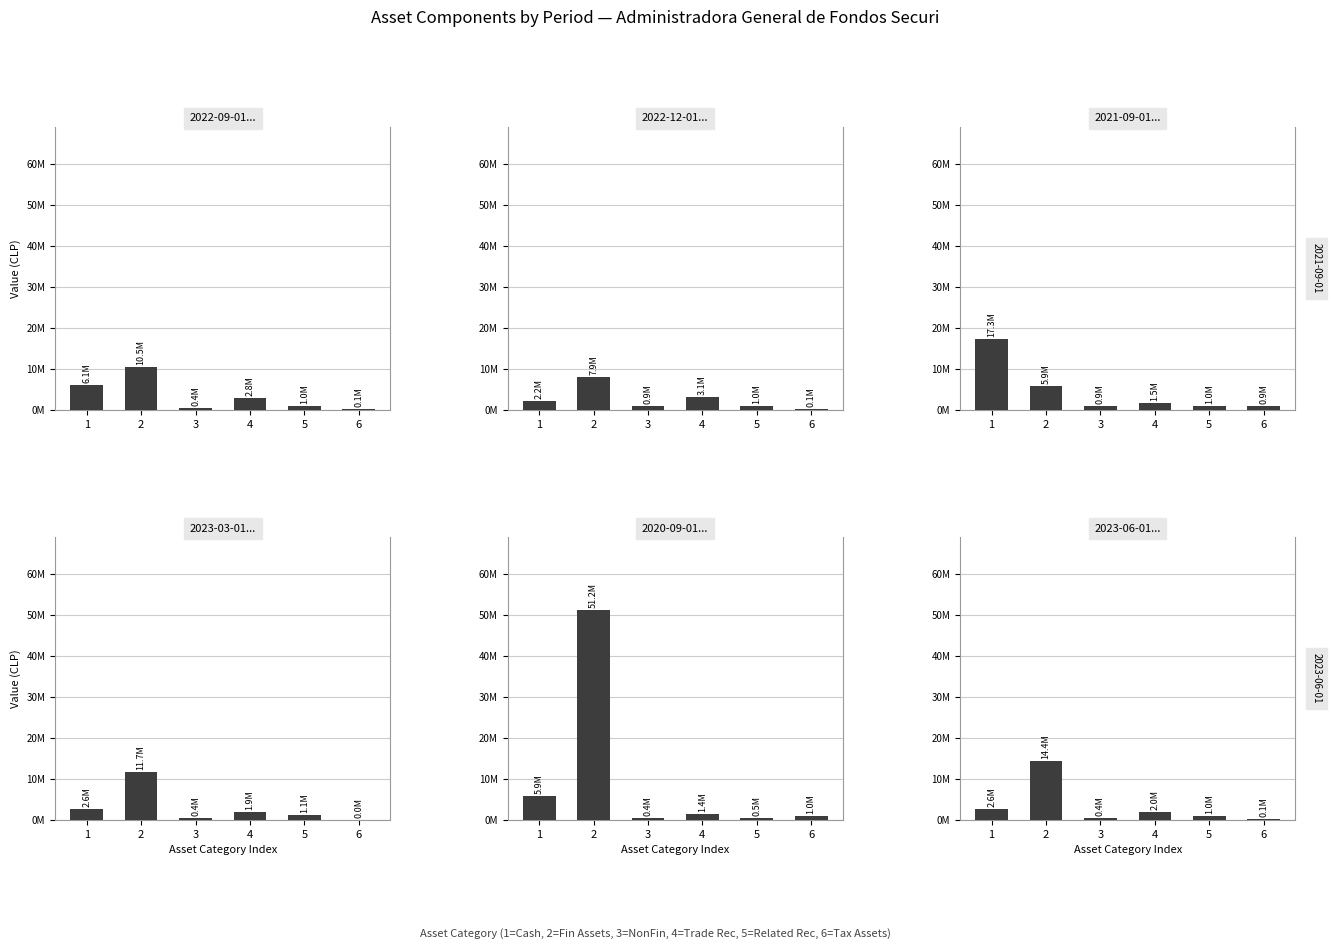

What is the difference between the 2021-09-01 values at 5 and 2?

4844715